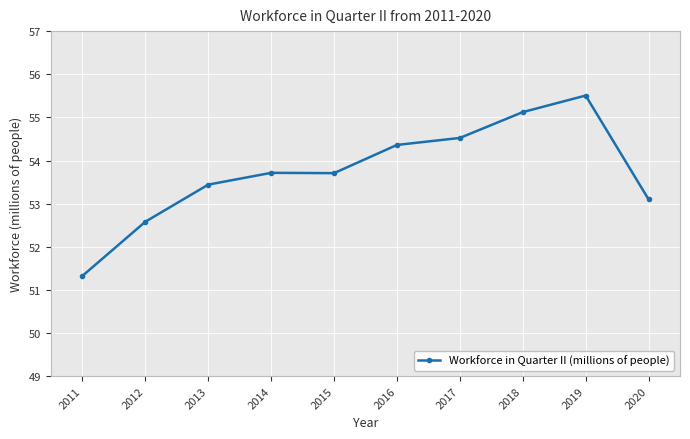

Is it true that the value at 2018 is 55.1?

True